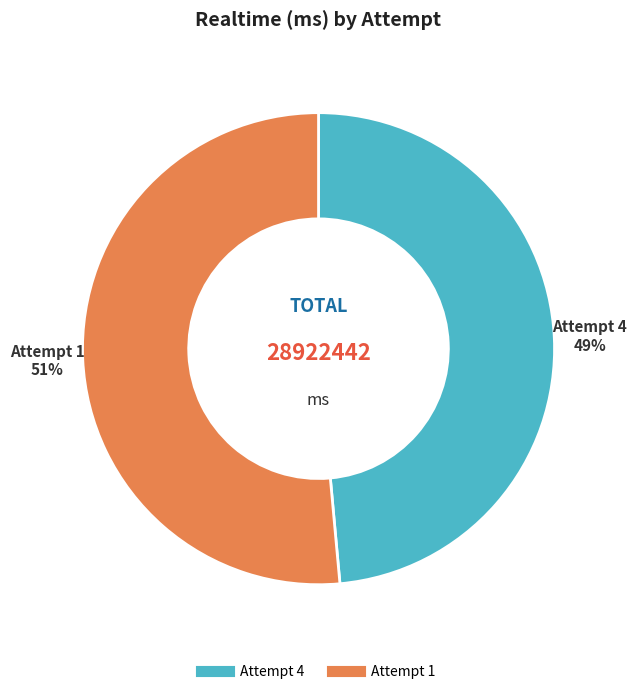

Is Attempt 4 the majority of the pie?

No